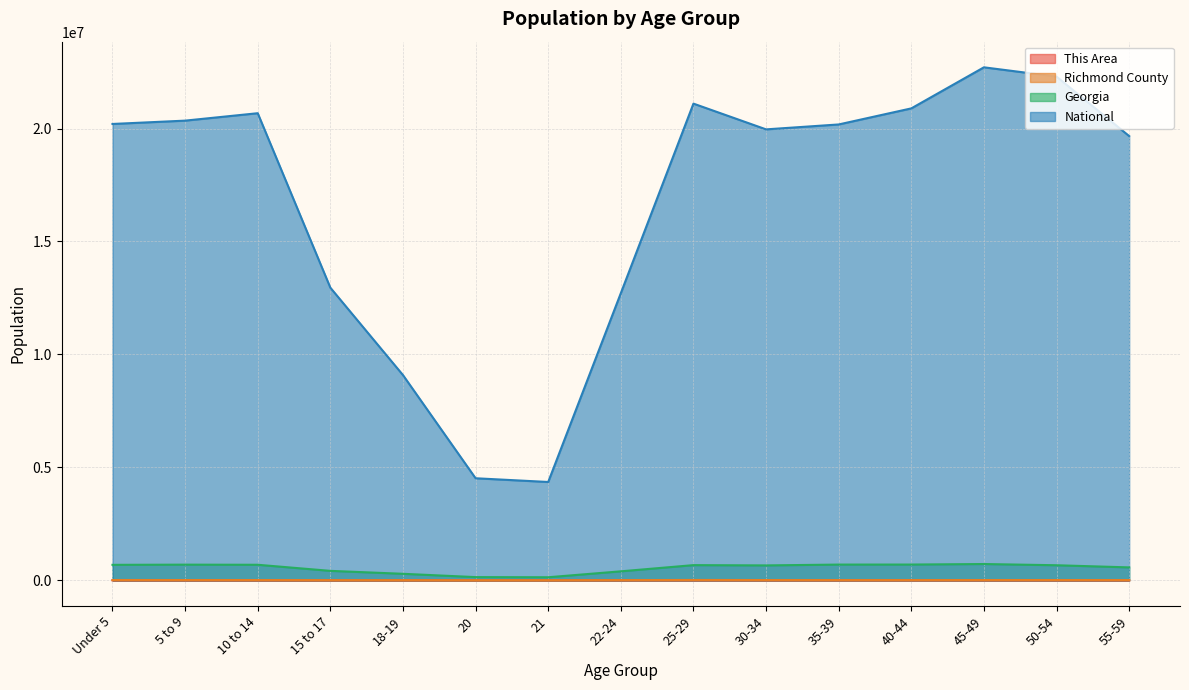

What is the label of the 10th point from the left?

30-34